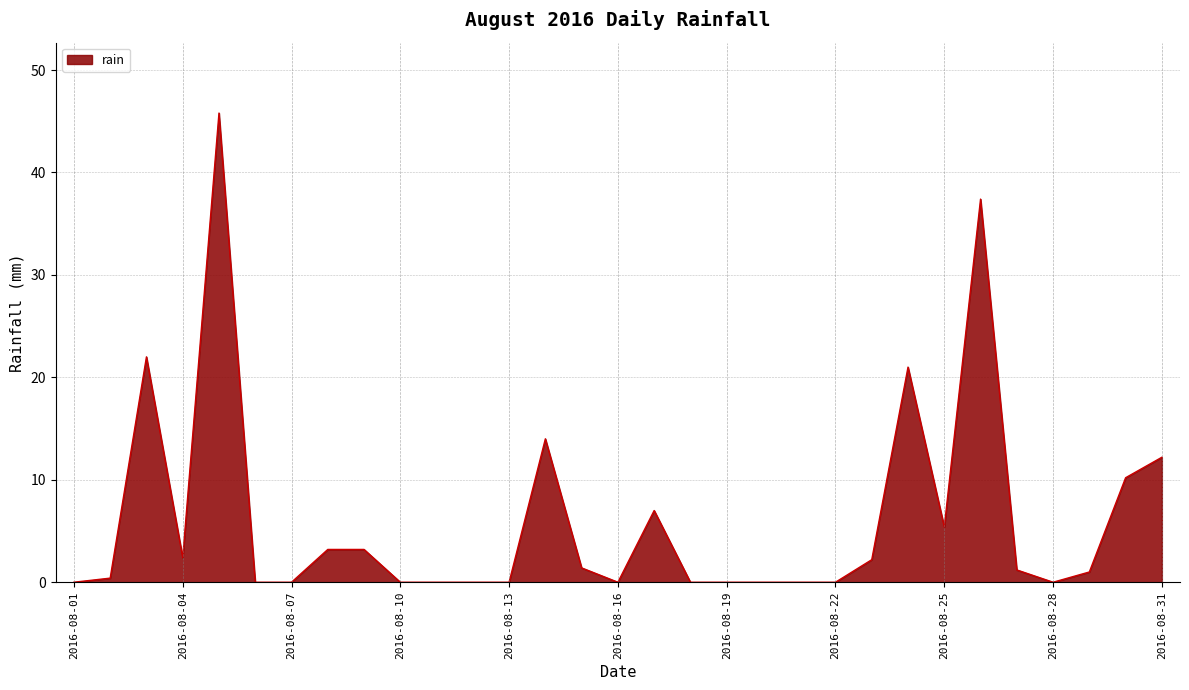

What is the average value?

6.1